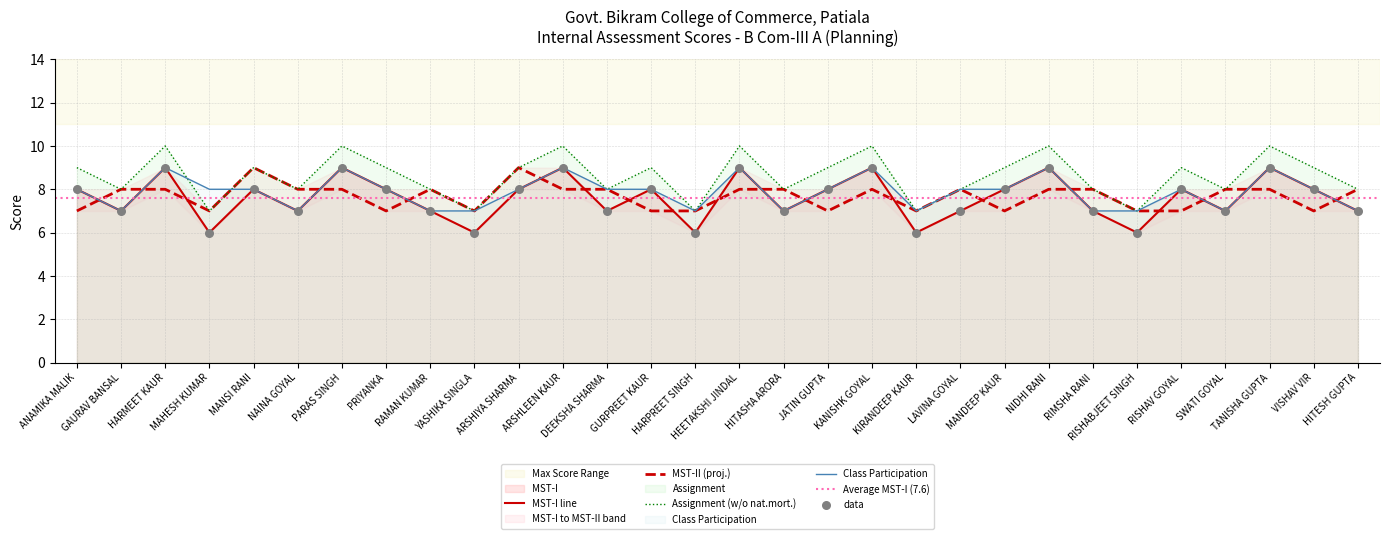

At which category is the sum across all series the highest?

HARMEET KAUR